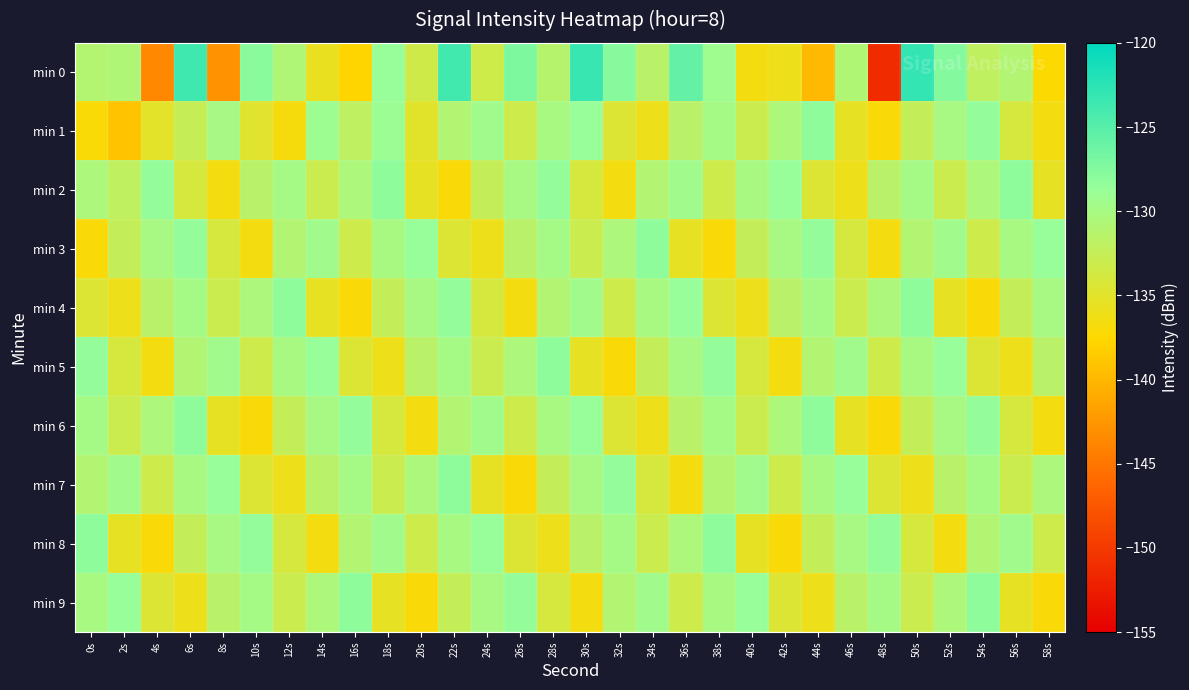

At which category is the sum across all series the highest?

6s